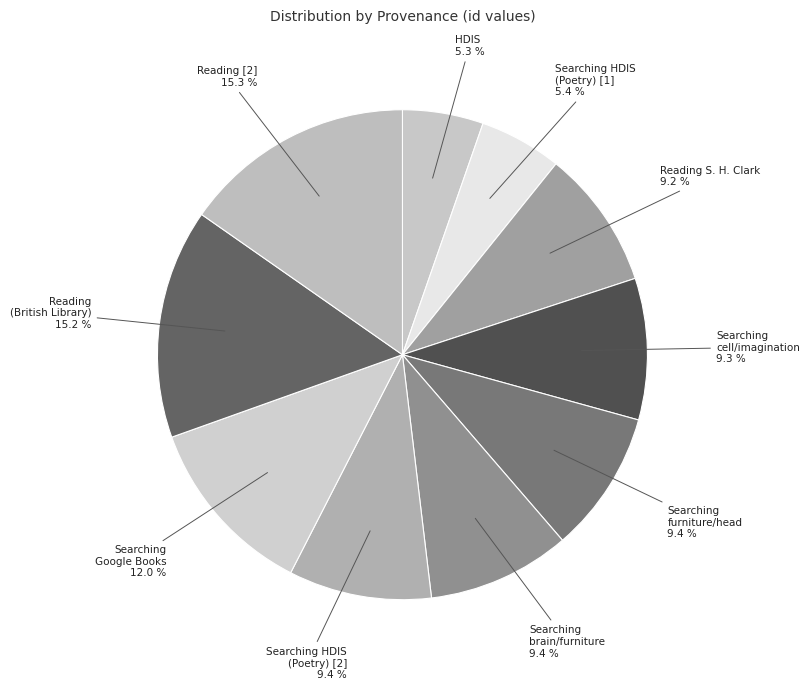

How many segments does this pie chart have?

10